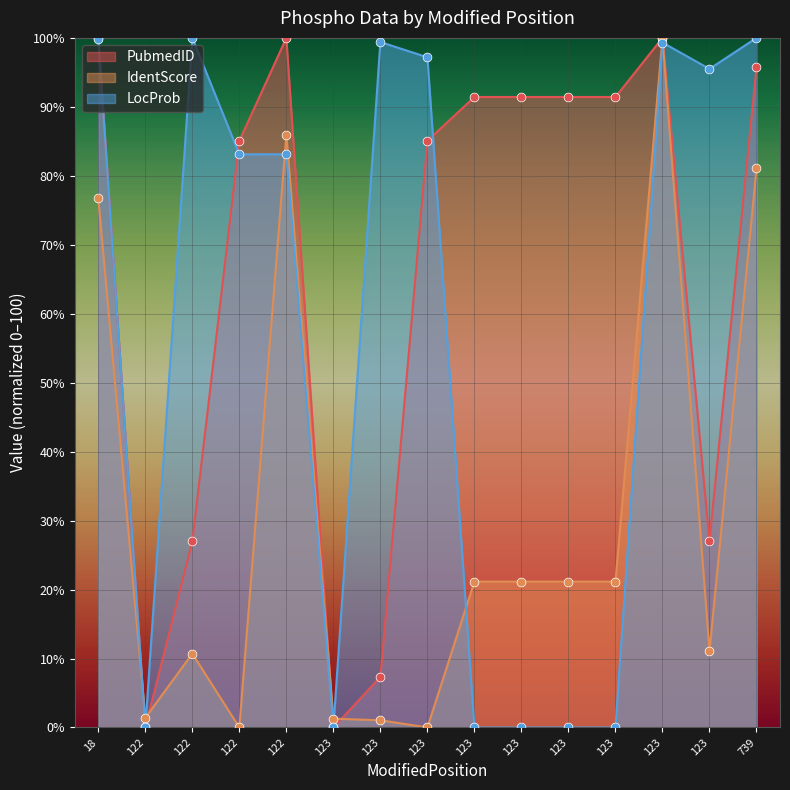

Which series contains the highest Y value?

PubmedID